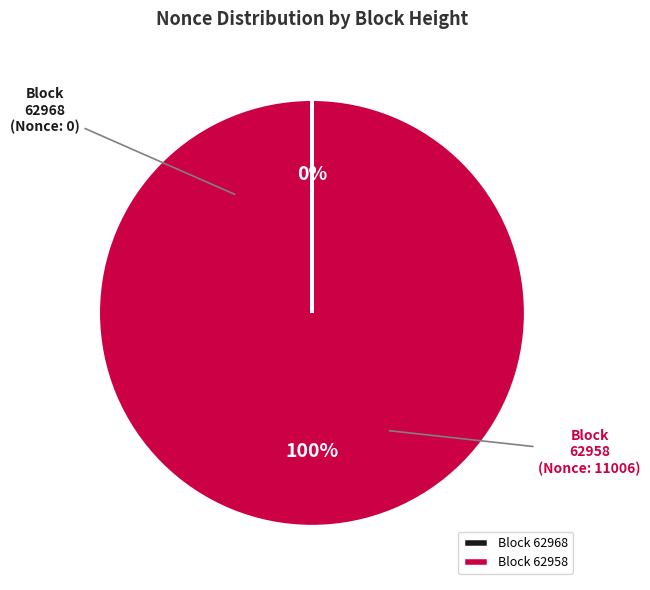

What is the largest slice in the pie chart?

Block 62958